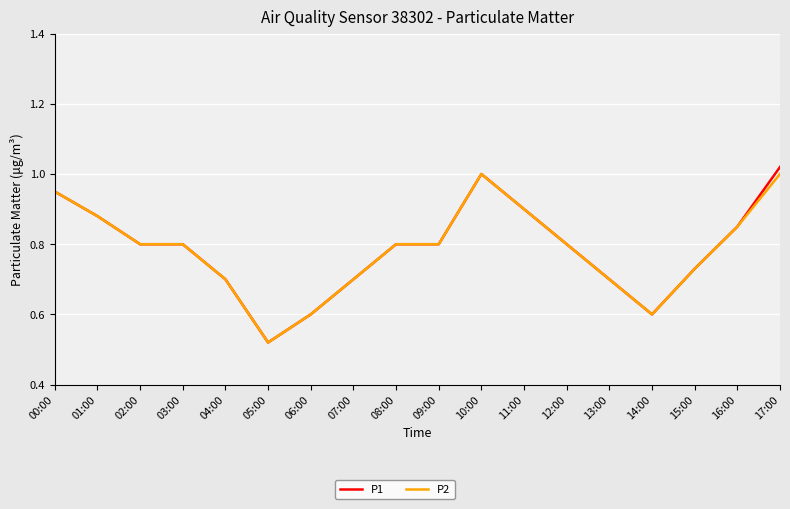

Where is P2 nearest to the value 0?

05:00